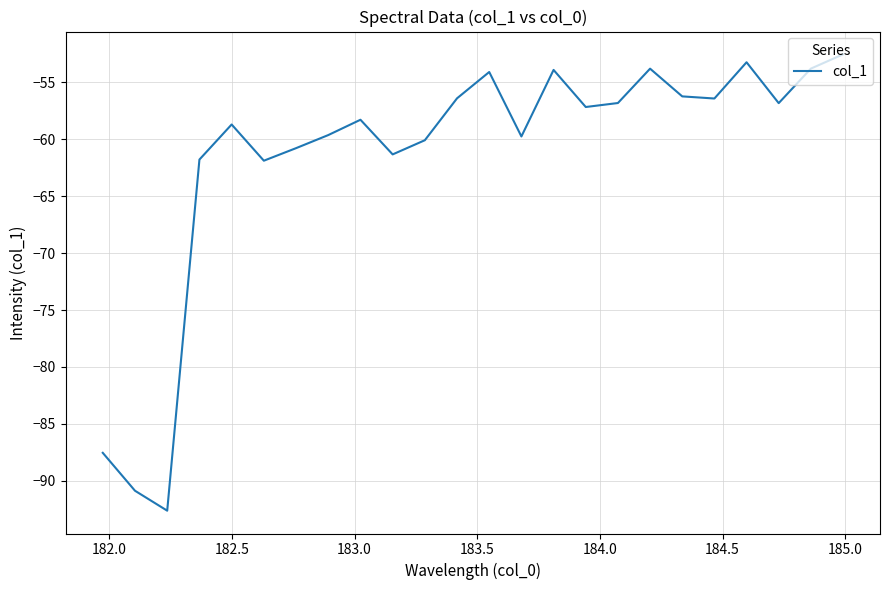

How many interior local valleys (lower than both neighbors) does the data have?

7